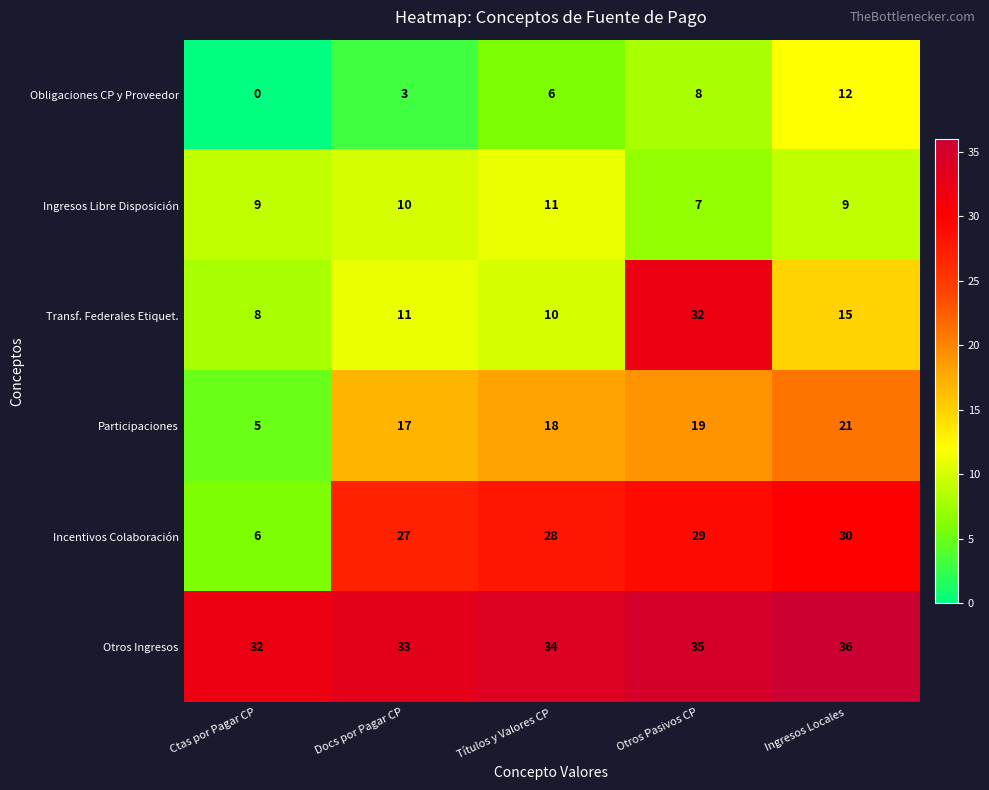

How many Obligaciones CP y Proveedor values are between 3 and 8?

3